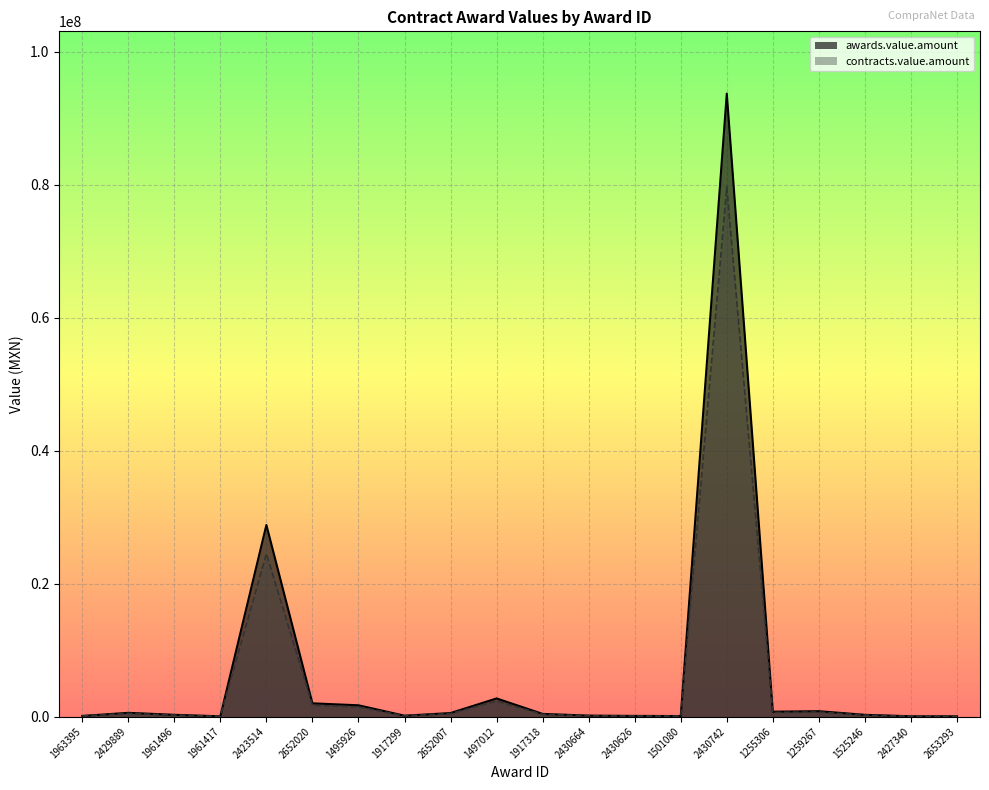

At how many categories does at least one series exceed 20048446?

2